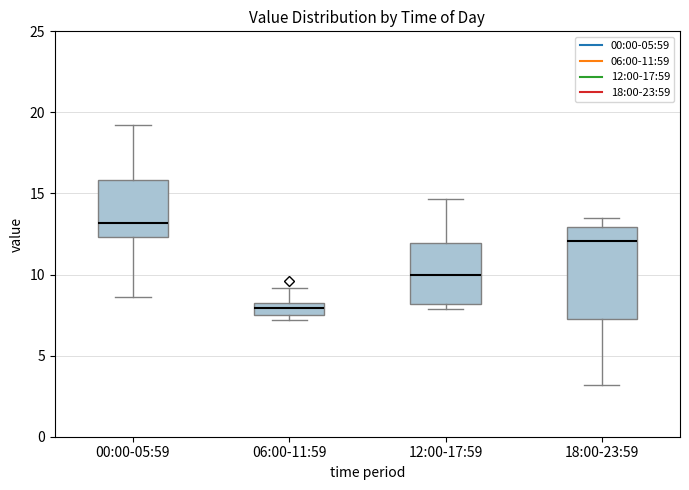

Where does the upper whisker of the box for 00:00-05:59 end on the y-axis? The values are not printed on the chart, so give them approximately, as read against the axis.

19.0